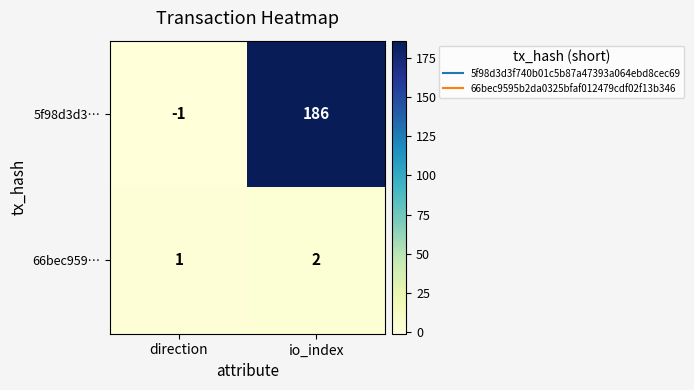

Reading right to left, what are all the values shown in this chart?

5f98d3d3…: 186	-1
66bec959…: 2	1